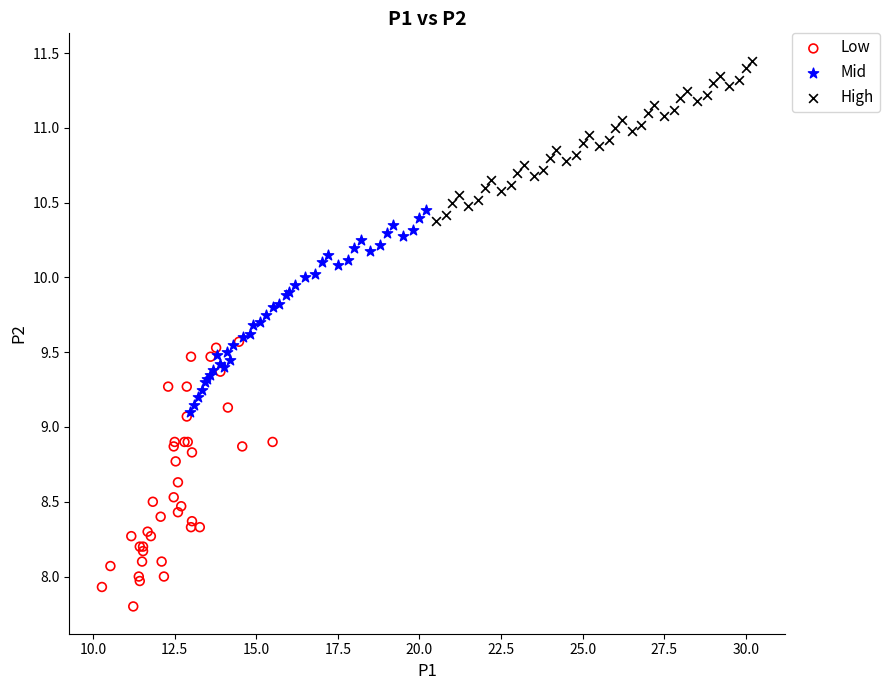

Which series reaches the minimum Y coordinate?

Low